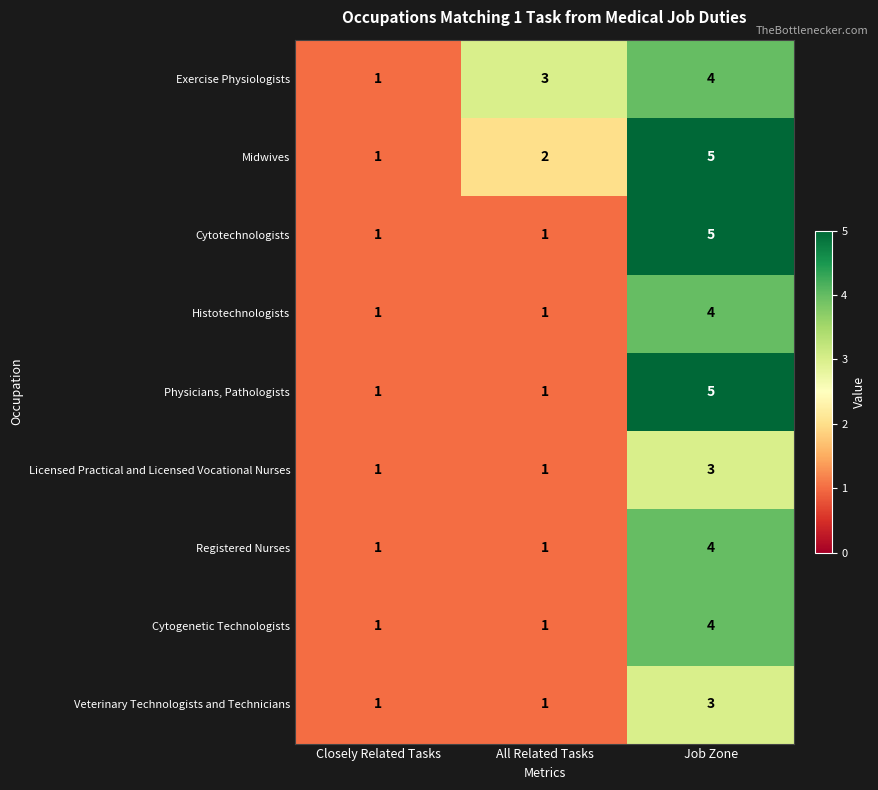

What is the difference between the maximum and minimum values in the Histotechnologists series?

3